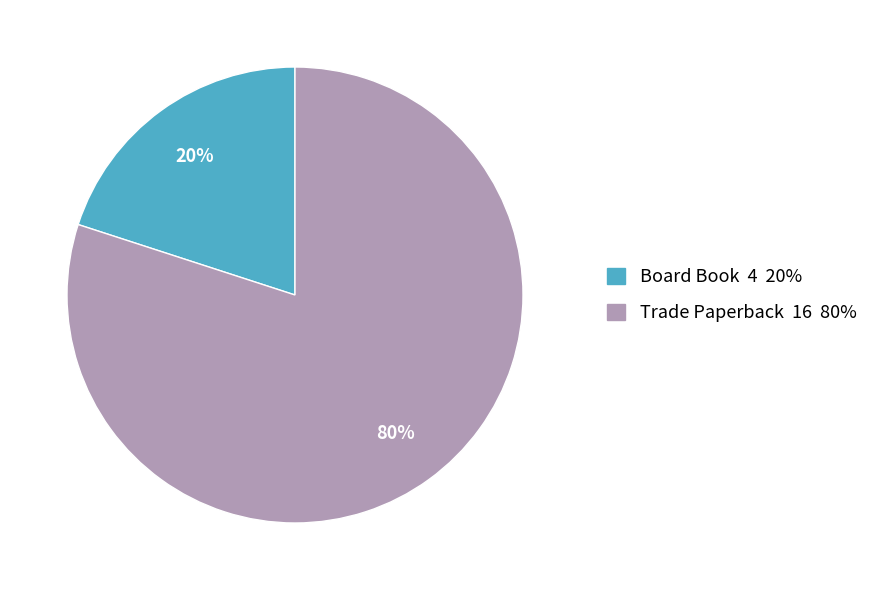

Is Trade Paperback the majority of the pie?

Yes